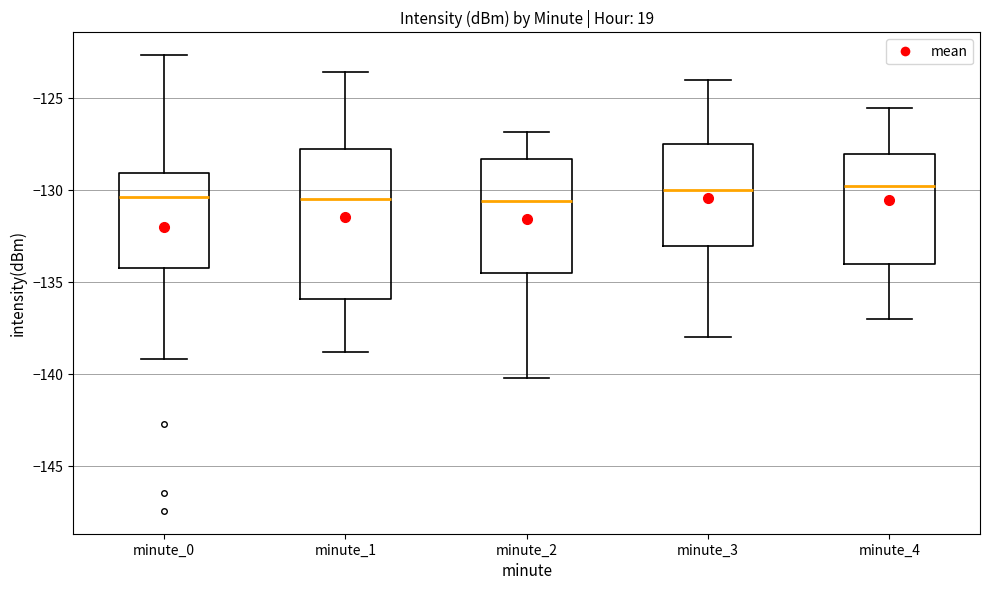

Comparing the boxes themselves (not the whiskers), which one is the tallest?

minute_1